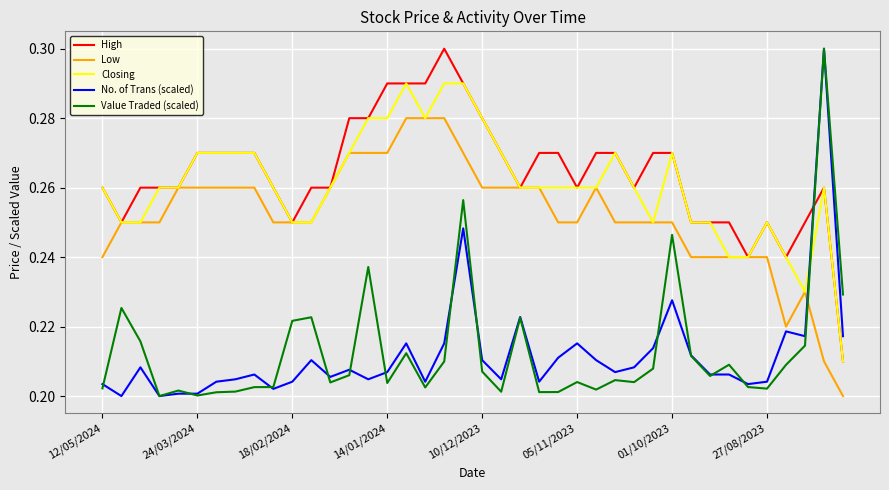

How many intersections are there between No. of Trans (scaled) and High?

1